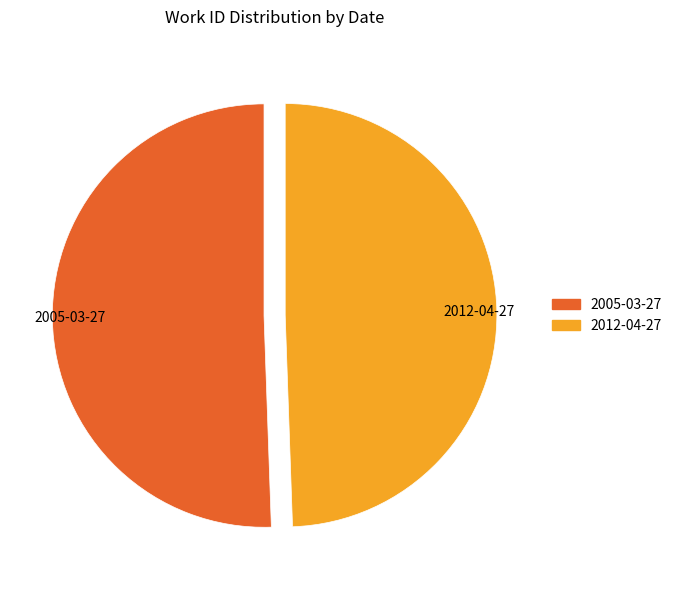

Which slice is the largest?

2005-03-27